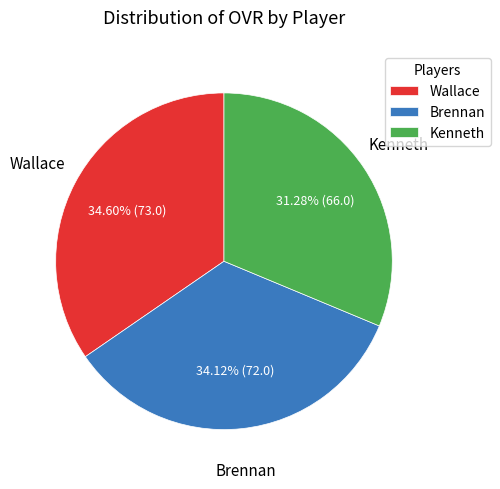

Do Kenneth and Brennan together represent more than half of the pie?

Yes